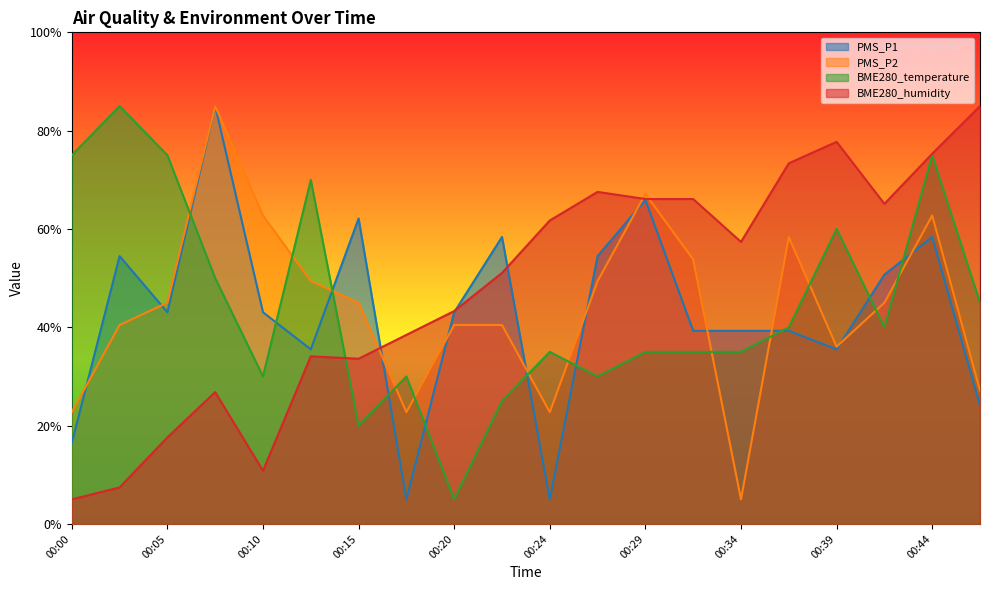

What are all the series names shown in the legend?

PMS_P1, PMS_P2, BME280_temperature, BME280_humidity